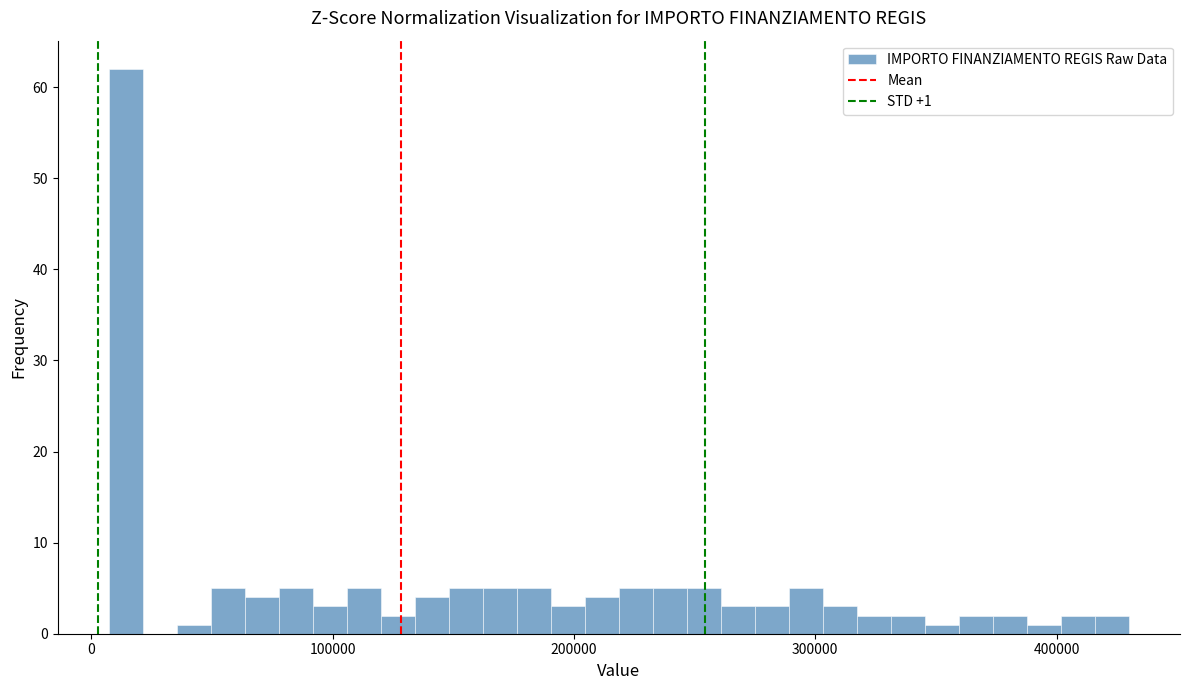

Around what value on the x-axis is the tallest bar? Give the approximate position of its centre, as read against the axis.

10000